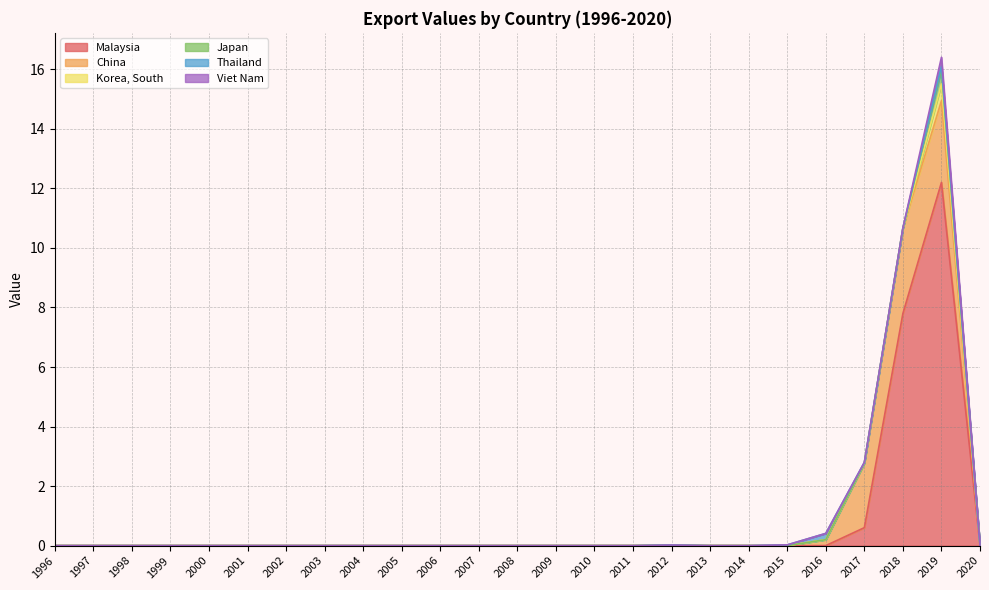

Is the value of Malaysia at 2007 greater than the value of China at 1998?

No